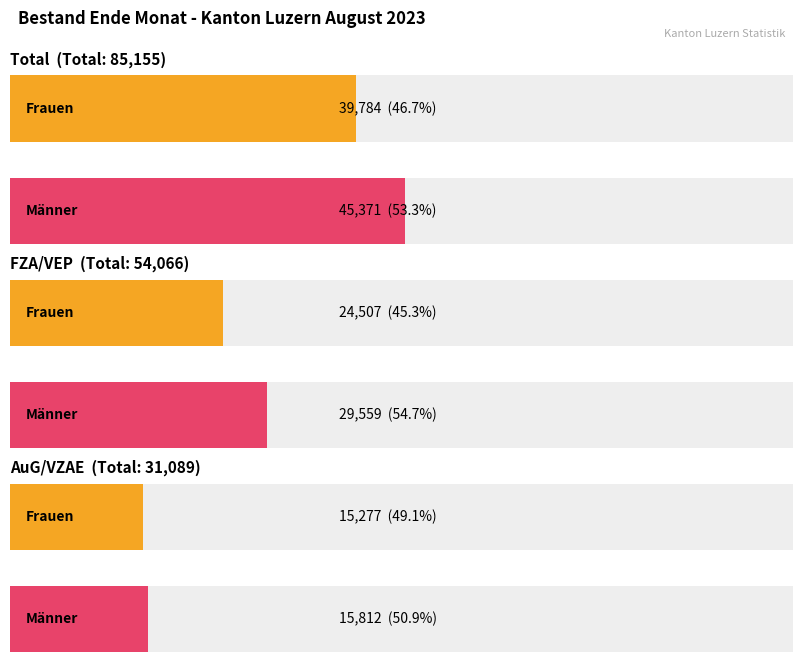

Which series has the largest total across all categories?

Männer